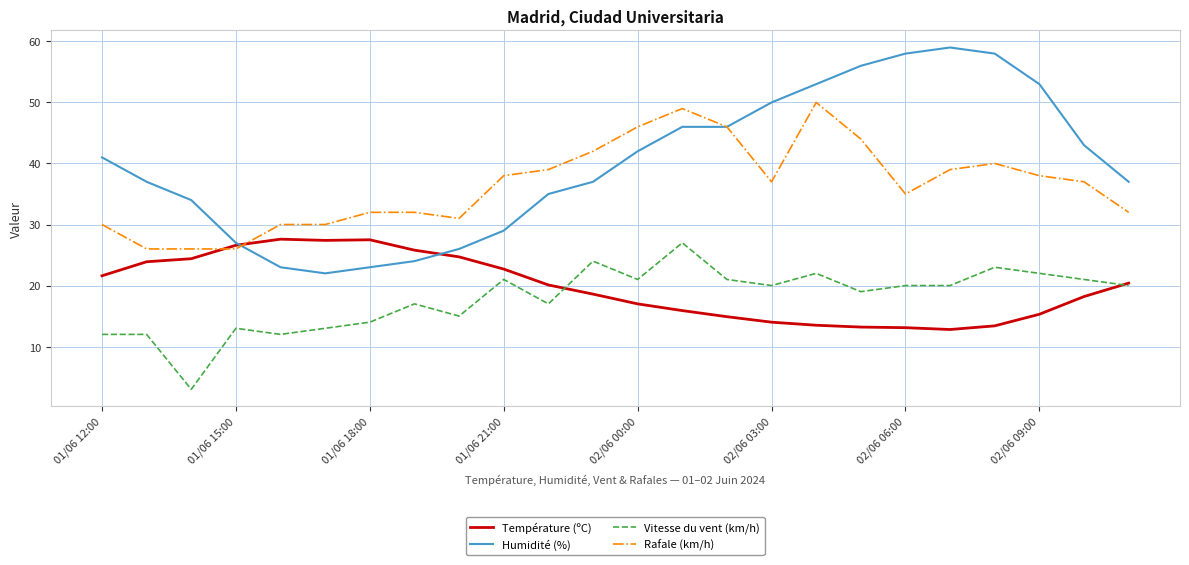

Which series has the largest range (max minus min)?

Humidité (%)